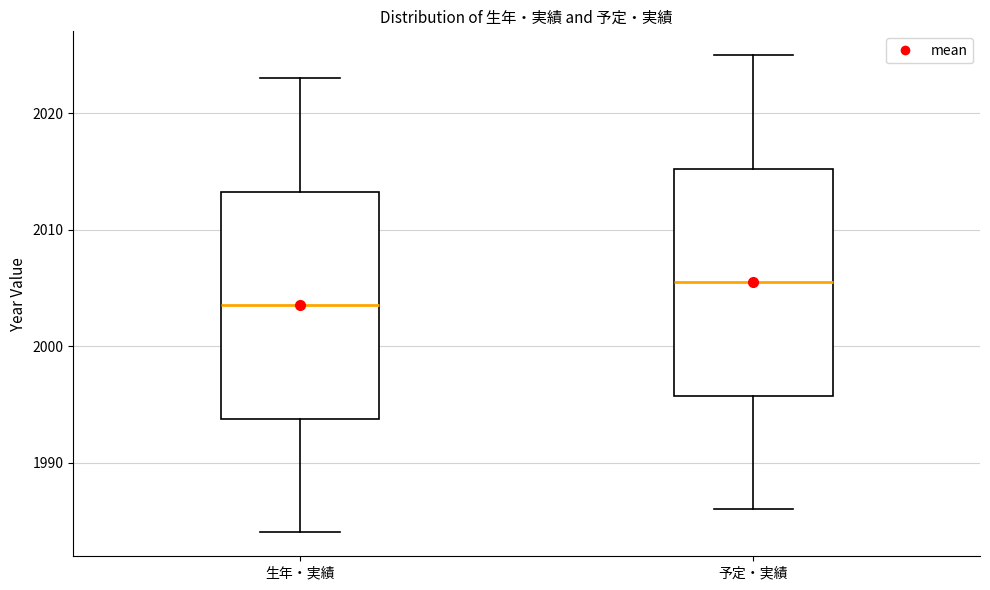

Reading left to right, read every box against the y-axis: the position of its median line, the range the box covers, and the ends of its whiskers. The values are not printed on the chart, so give them approximately, as read against the axis.

生年・実績: median 2004, box 1994 to 2013, whiskers 1984 to 2023
予定・実績: median 2006, box 1996 to 2015, whiskers 1986 to 2025